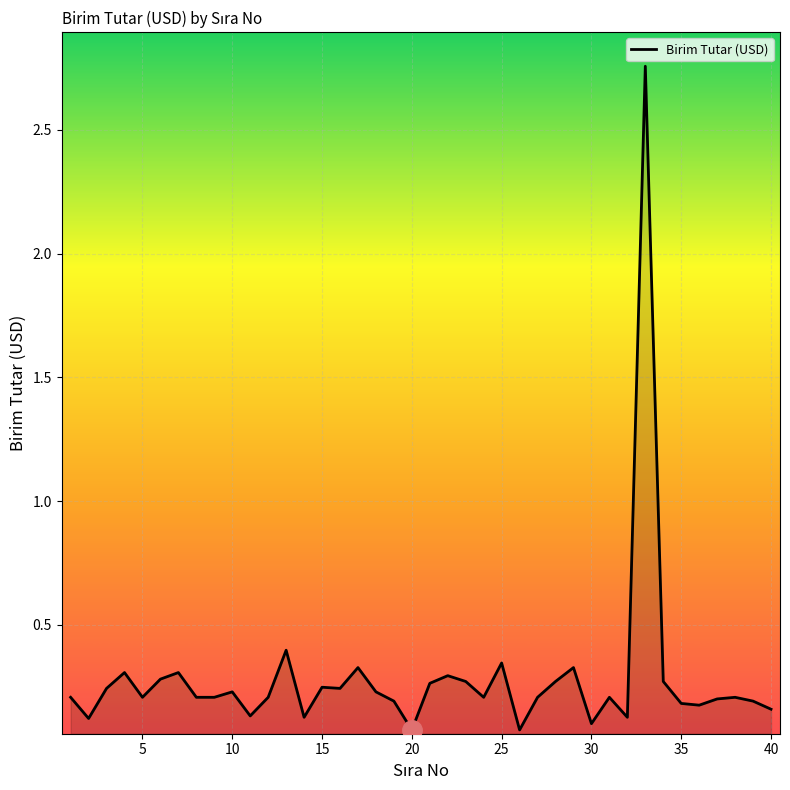

What is the difference between the maximum and minimum values?

2.7